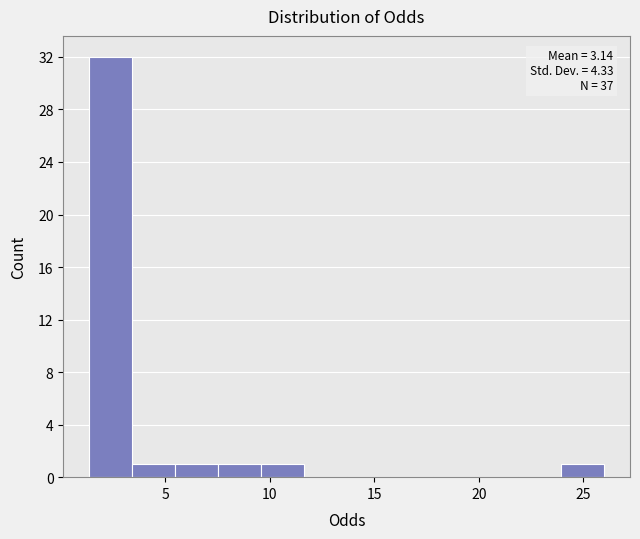

Which range on the x-axis has the tallest bar?

1.5 to 3.5